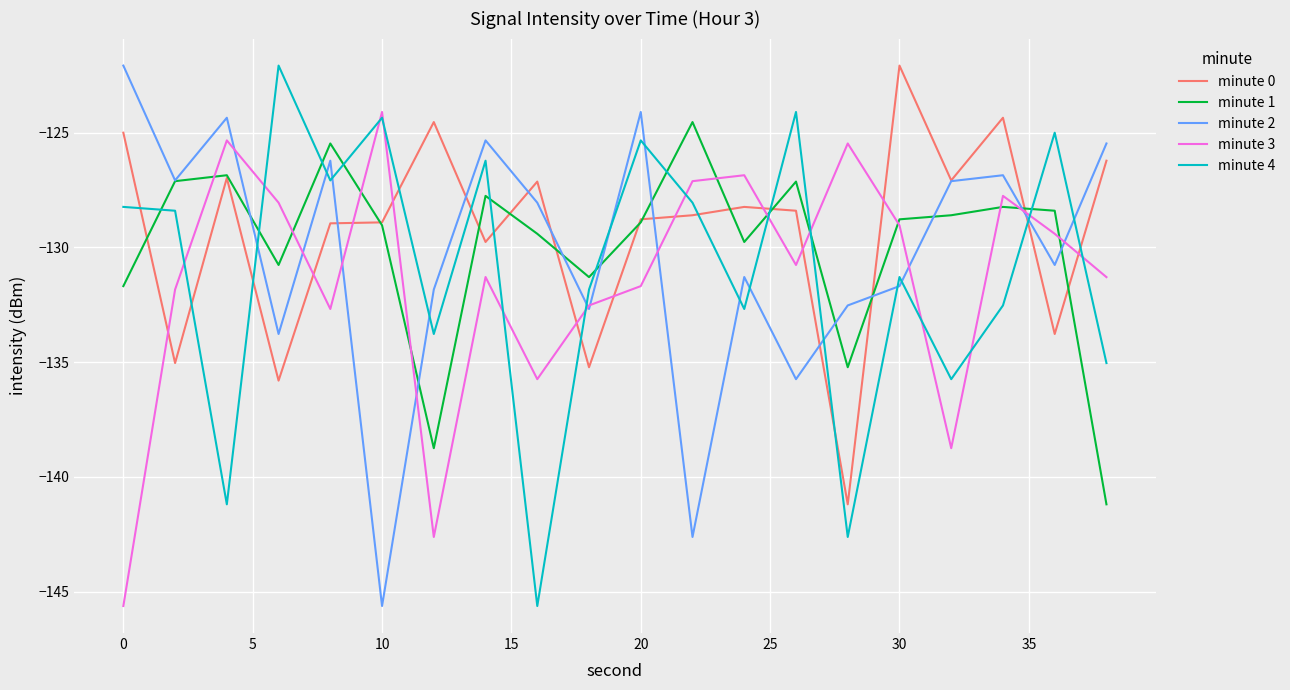

True or false: minute 4 and minute 3 cross at least once.

True